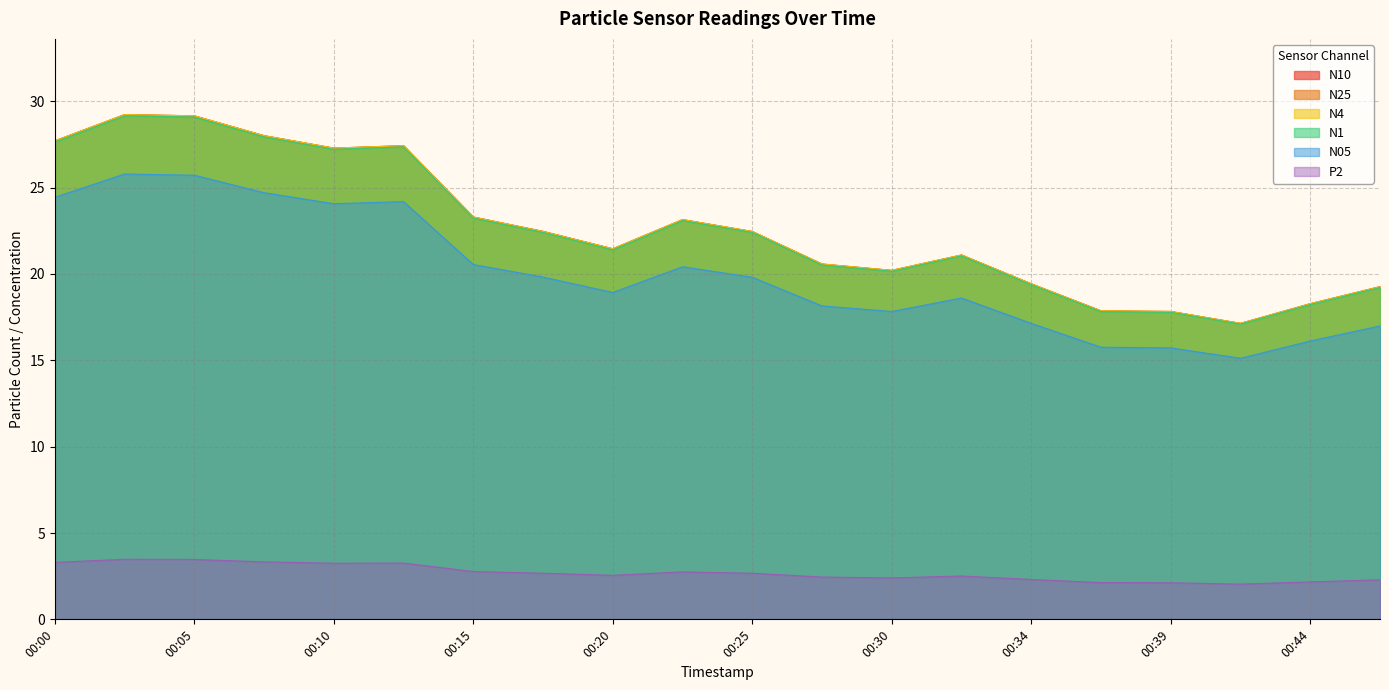

How many values in the N25 series exceed 22?

10